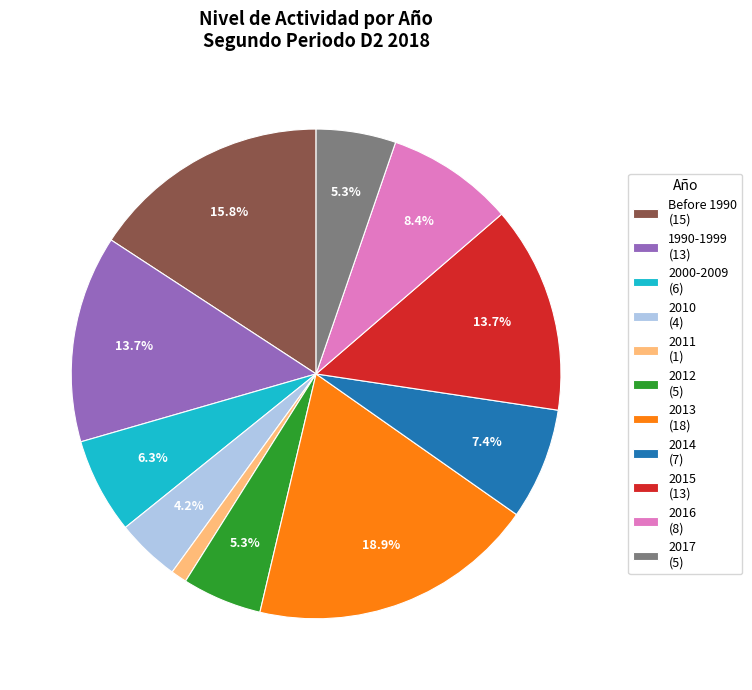

To the nearest percent, what is the difference between the largest and smallest slice percentages?

18%